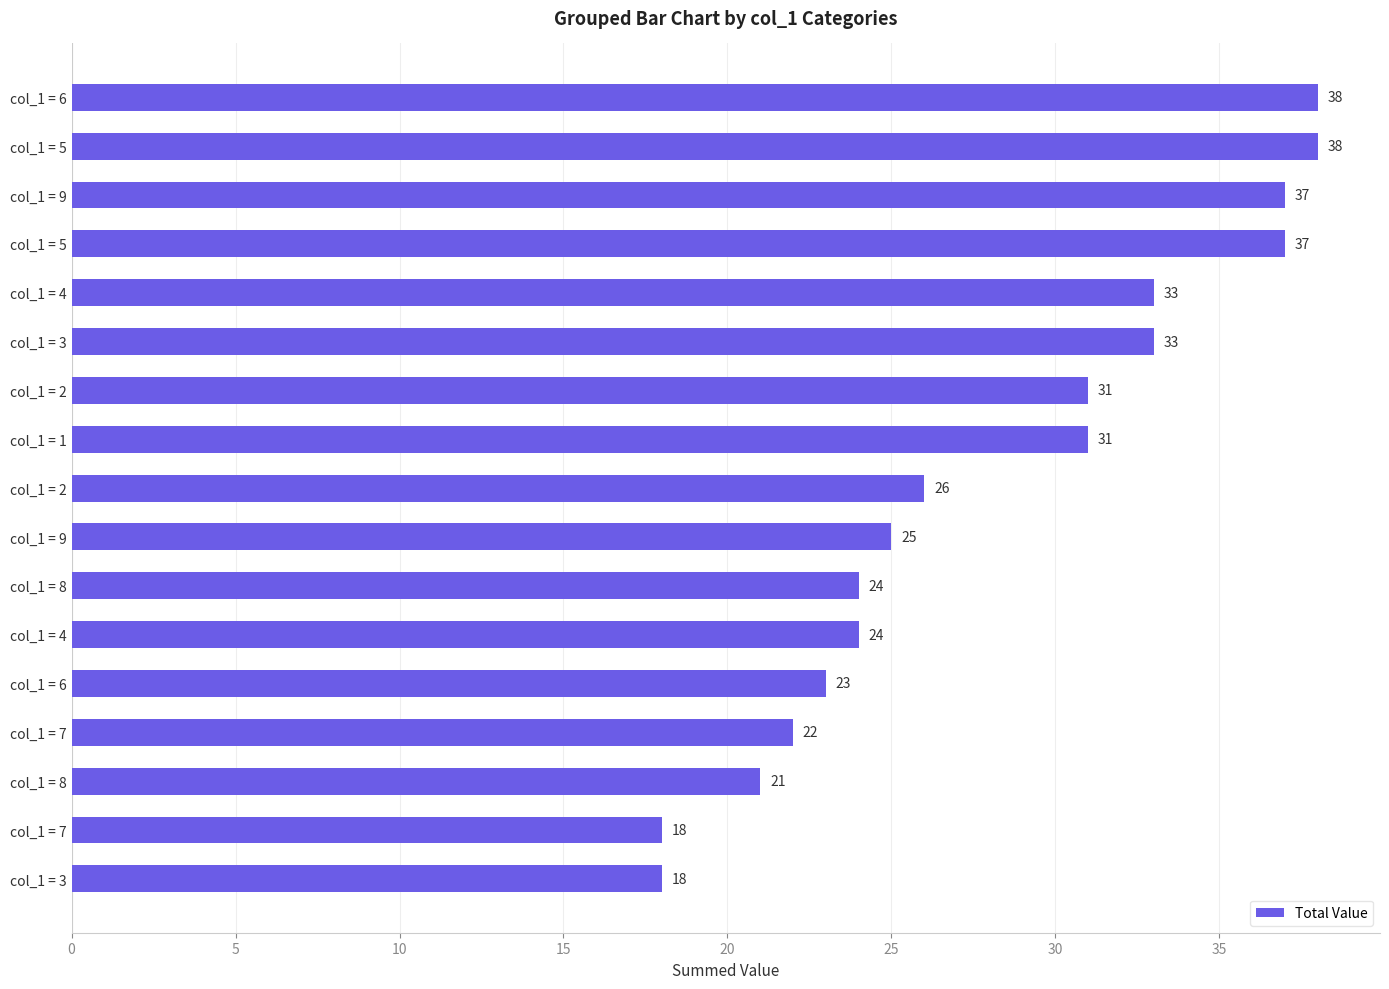

How many bars are there in total?

17